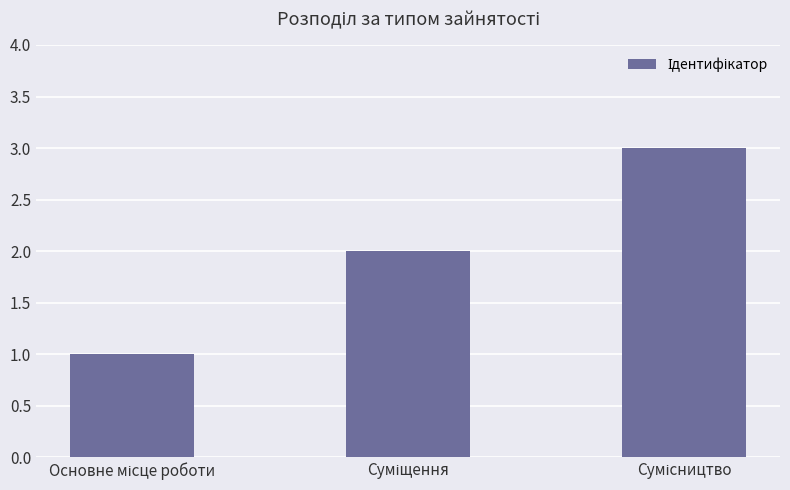

What is the maximum value shown in the chart?

3